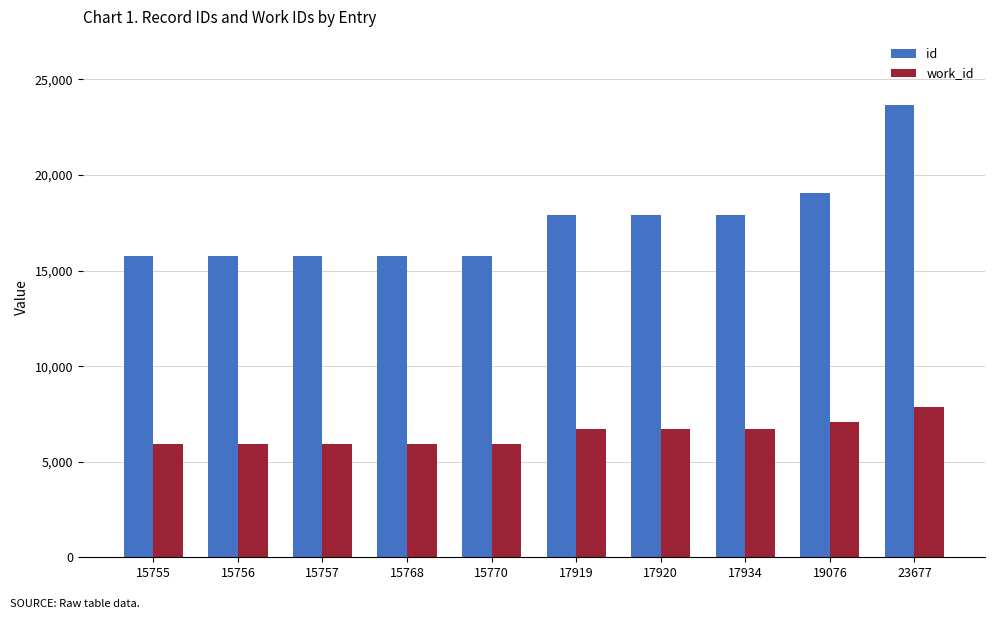

How many bars are there in total?

20